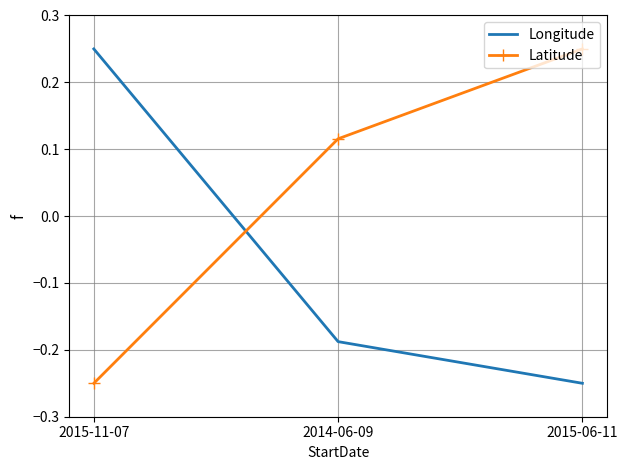

What position from the right is 2015-06-11?

1